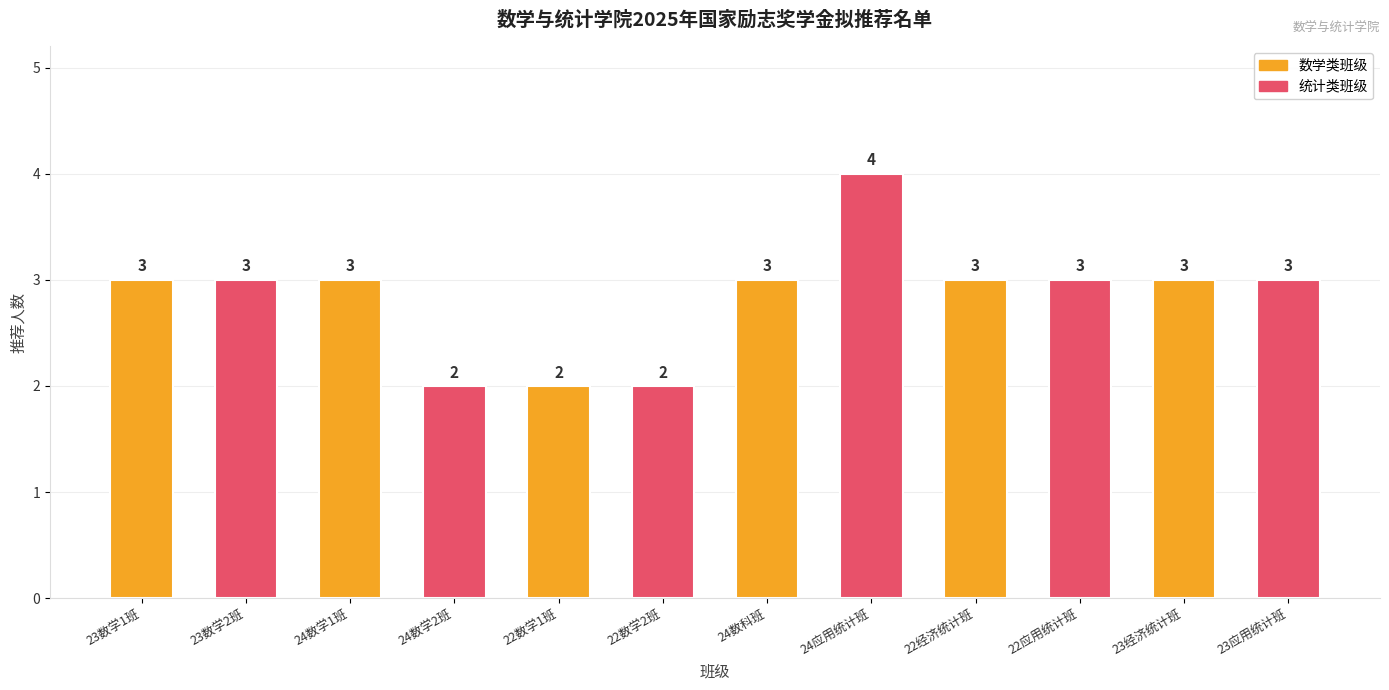

Approximately how many times larger is the value at 22数学1班 compared to 24数学1班?

0.7